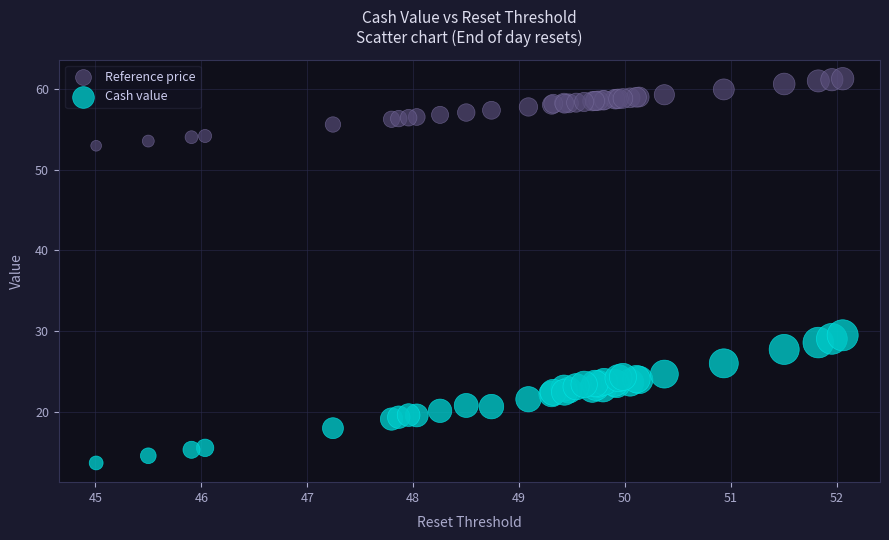

Which series reaches the maximum Y coordinate?

Reference price